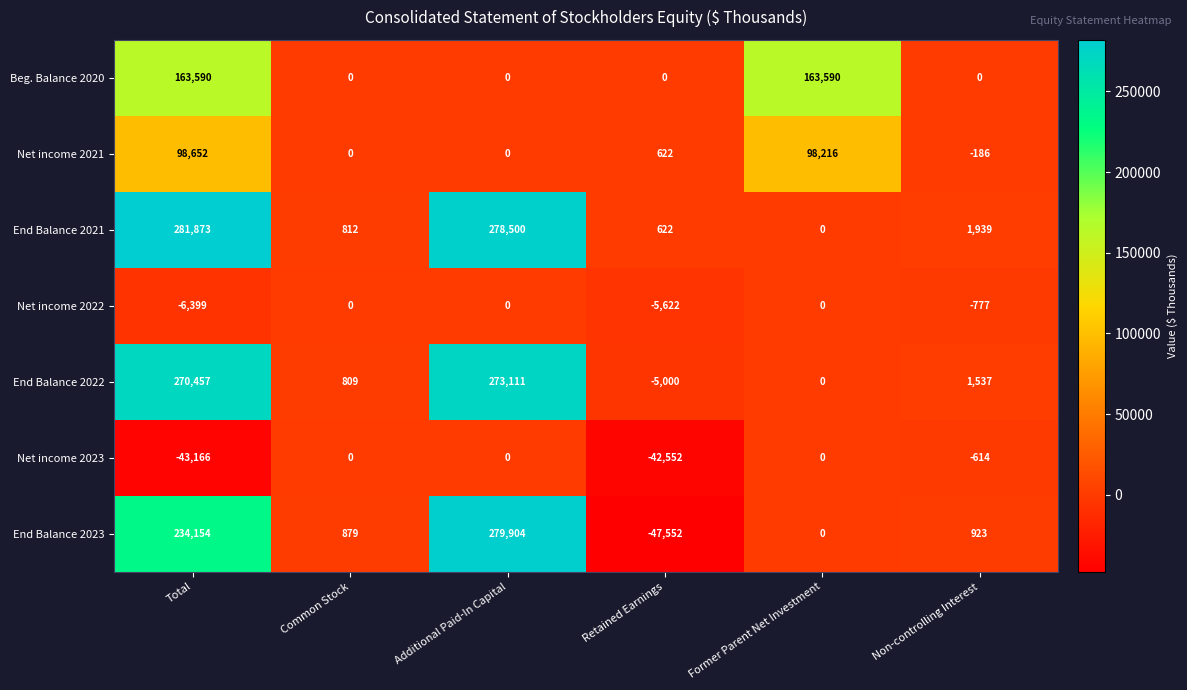

Read the Net income 2022 value at Total.

-6399